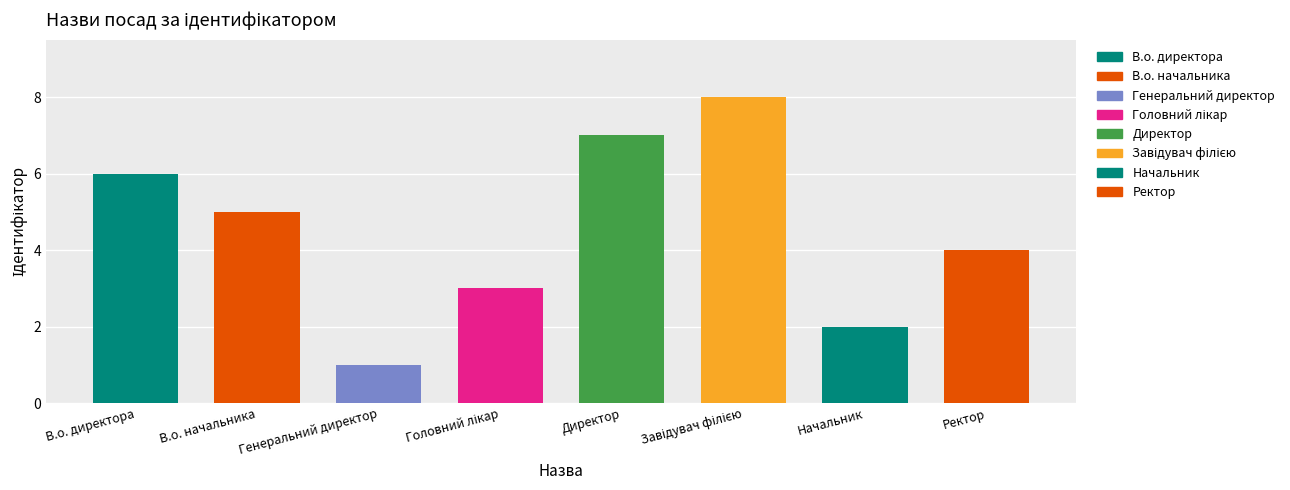

How many values are between 3 and 7?

5